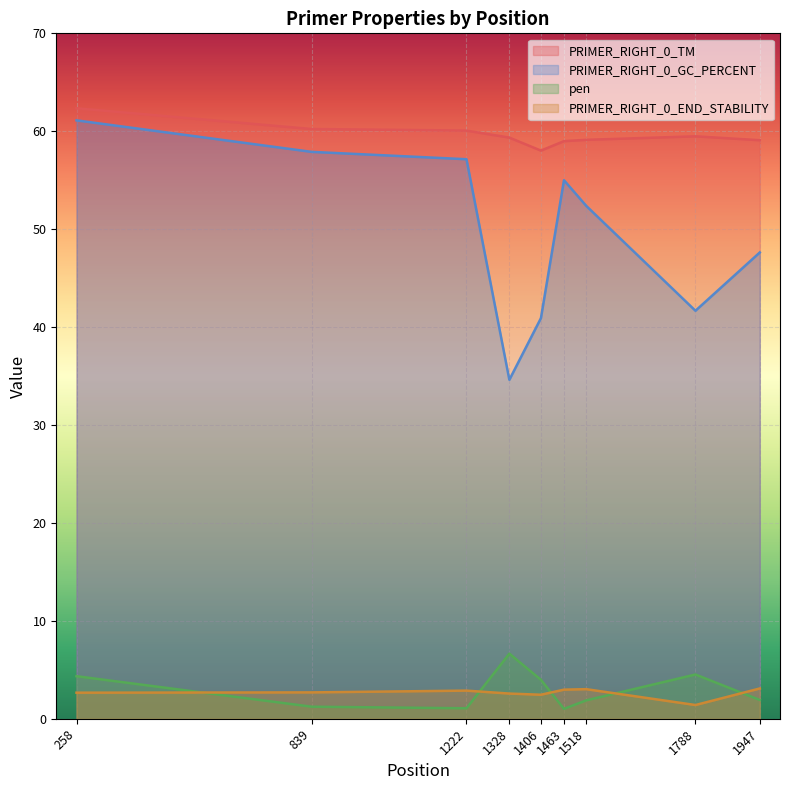

At which category does the chart reach its peak across all series?

258